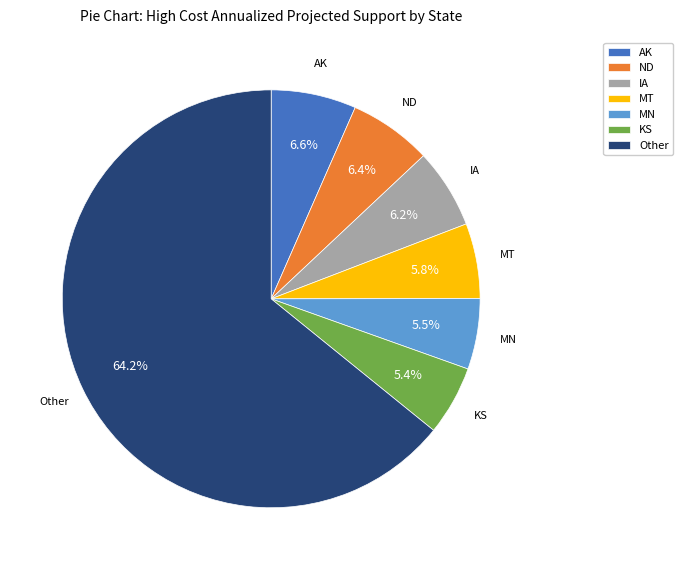

Does any single category account for the majority?

Yes